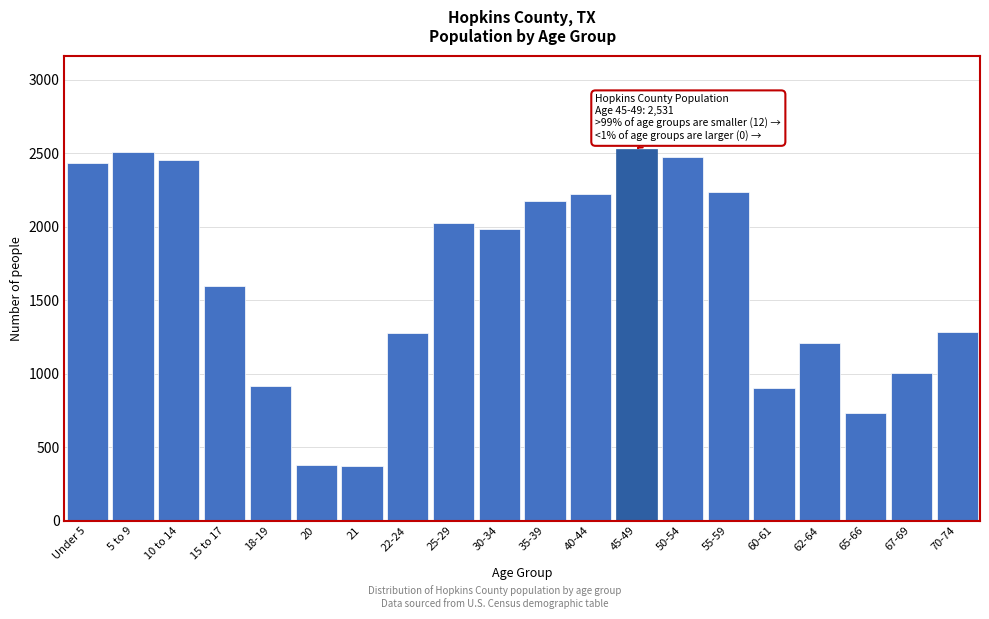

What is the minimum value shown in the chart?

374